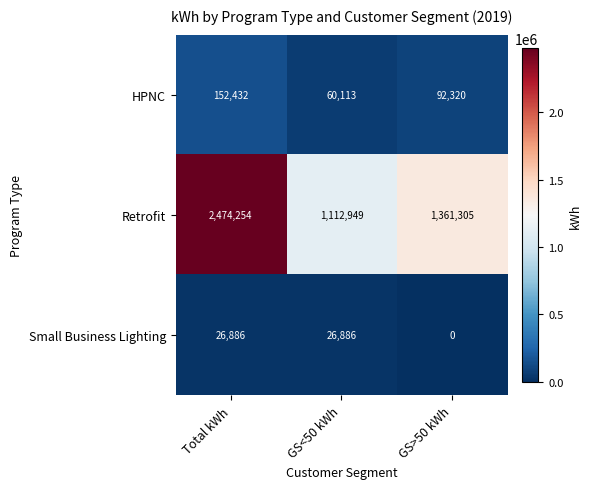

Which category has the highest value in the HPNC series?

Total kWh